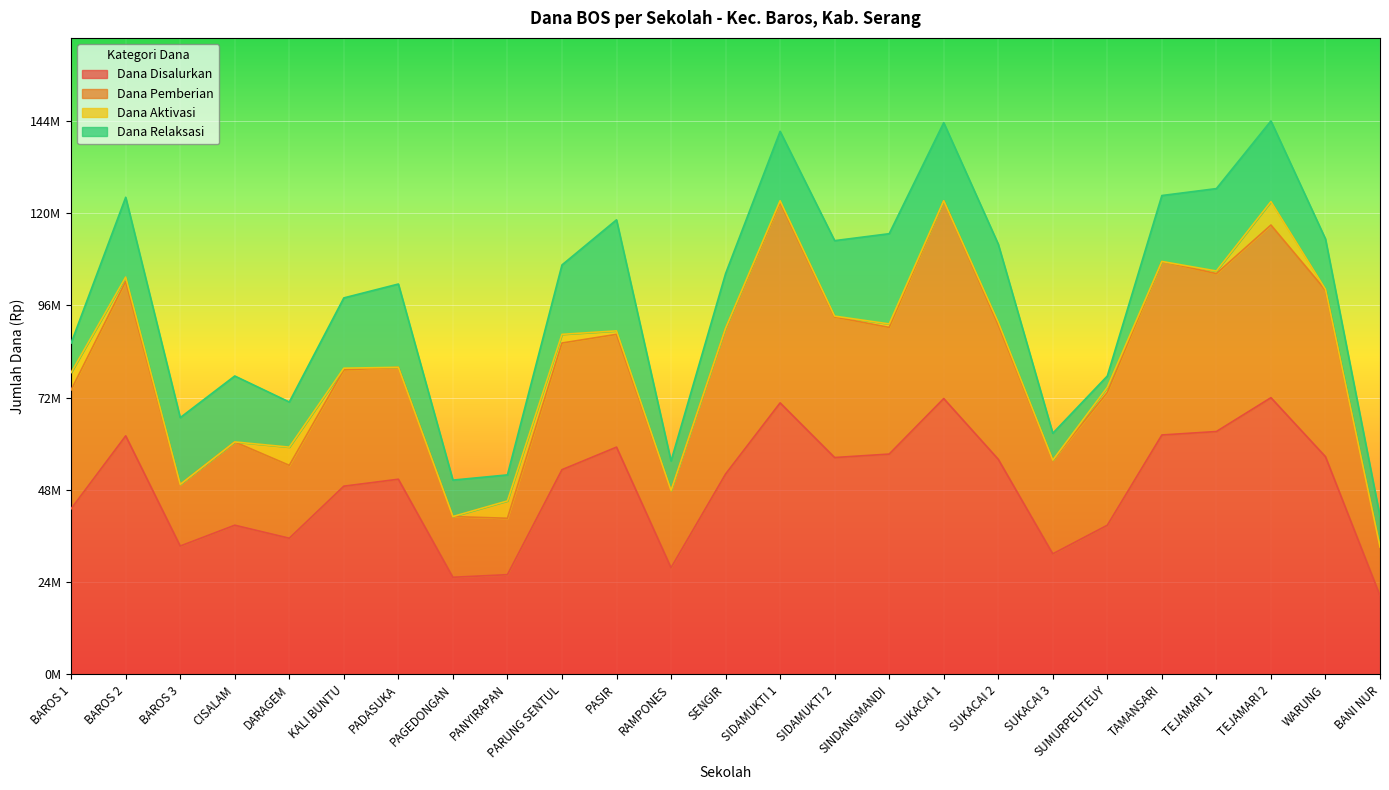

What is the difference between the Dana Pemberian values at SUKACAI 1 and PASIR?

22050000